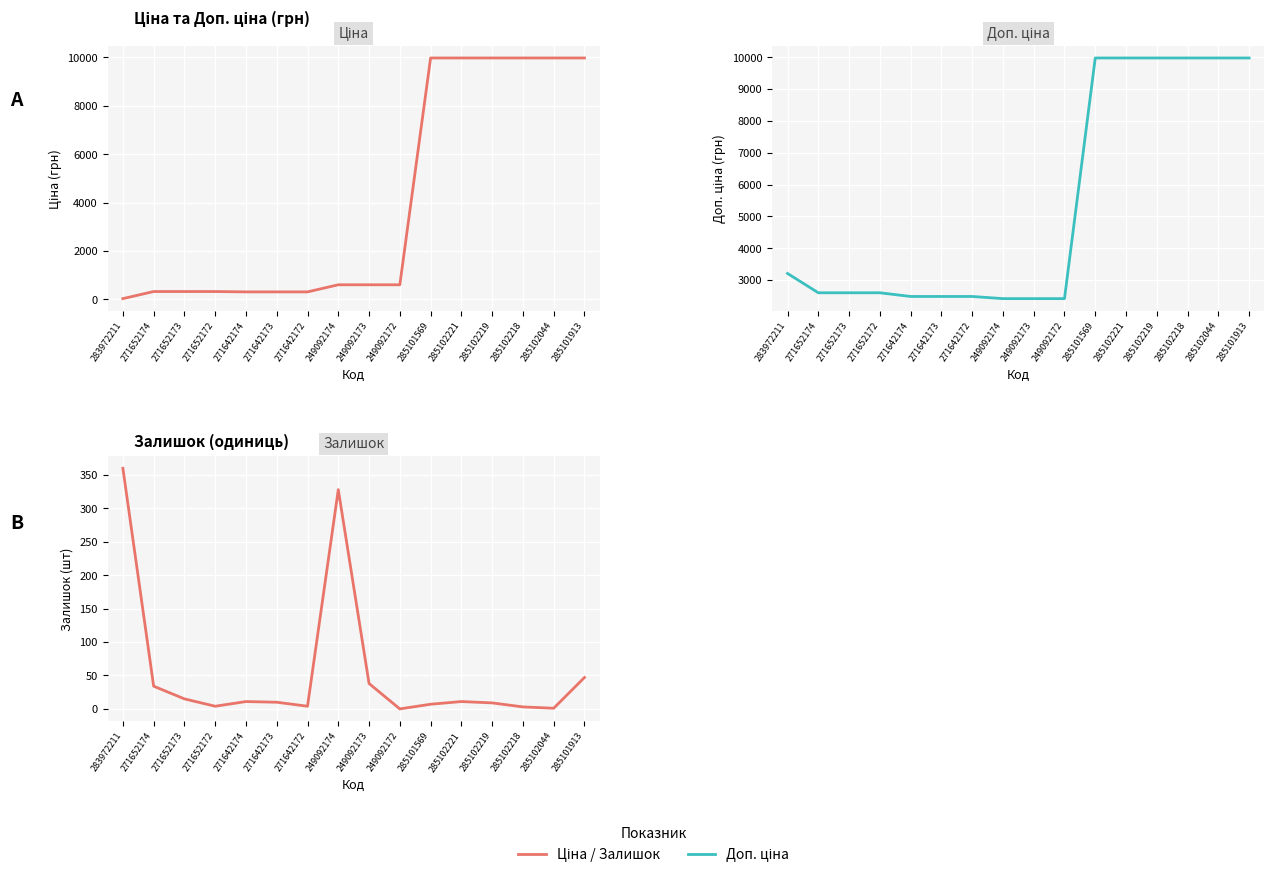

Which has a higher value, 271642173 or 271652174?

271652174